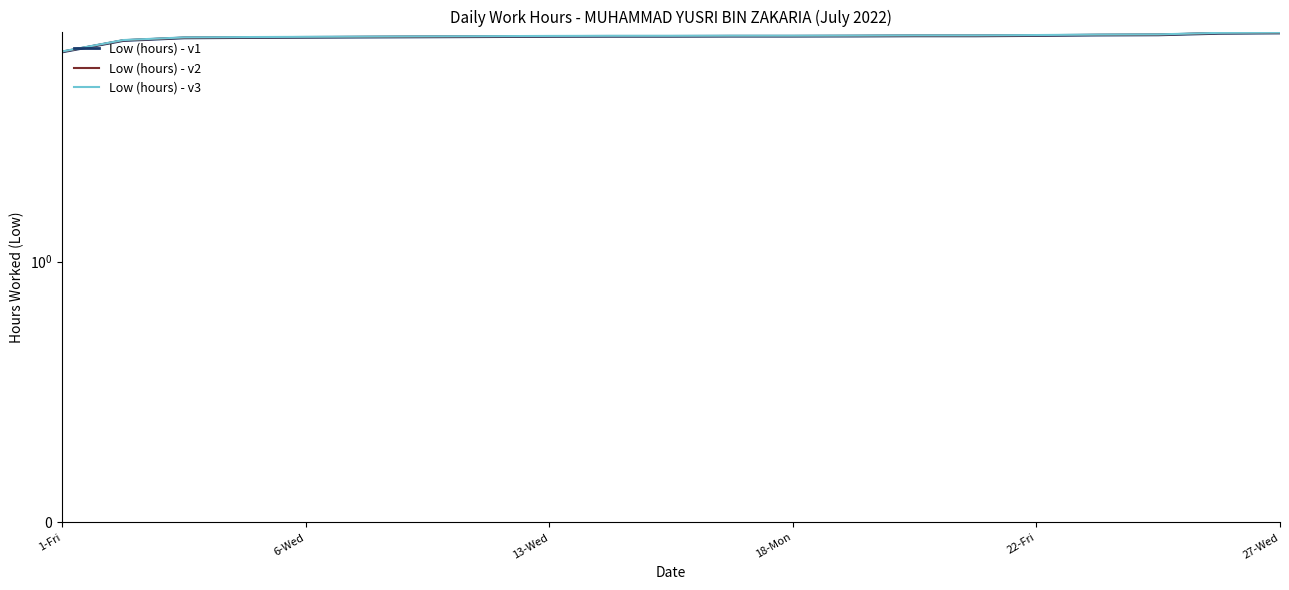

Does the chart have visible grid lines?

No